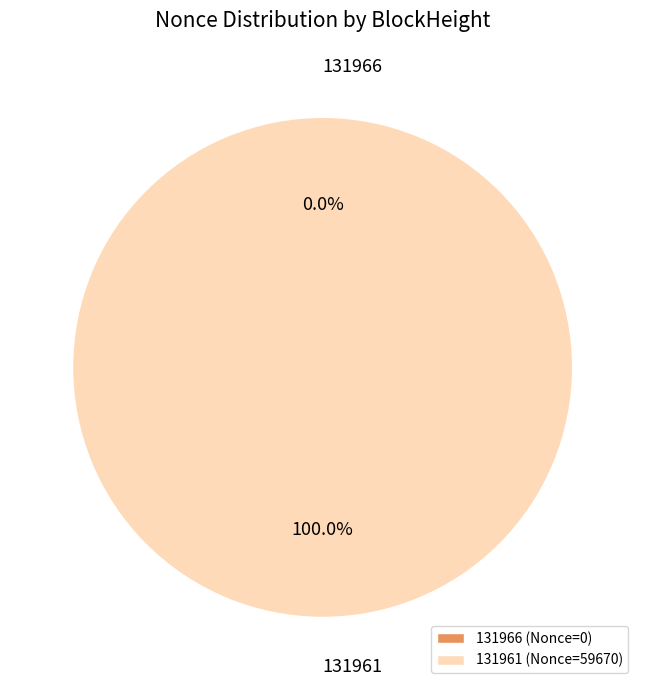

The 131966 slice represents 1% of the pie. True or false?

False